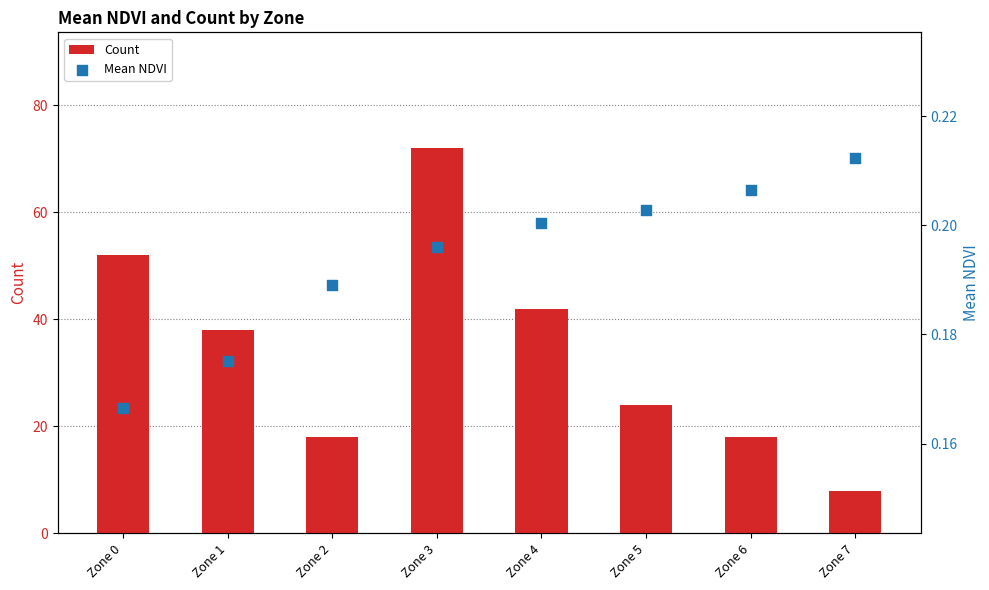

Which series has the largest total across all categories?

Count